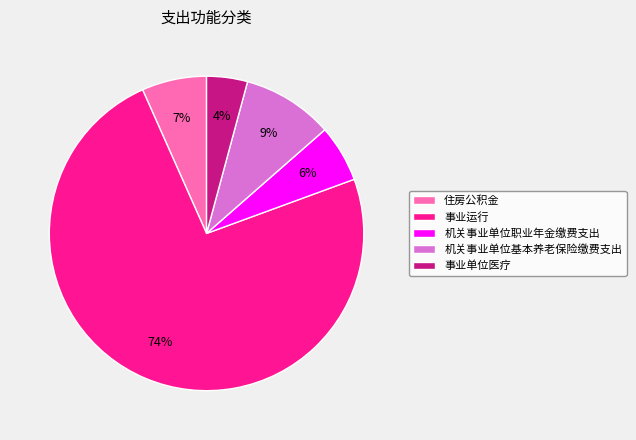

What is the ratio of the value at 事业单位医疗 to the value at 住房公积金?

0.6